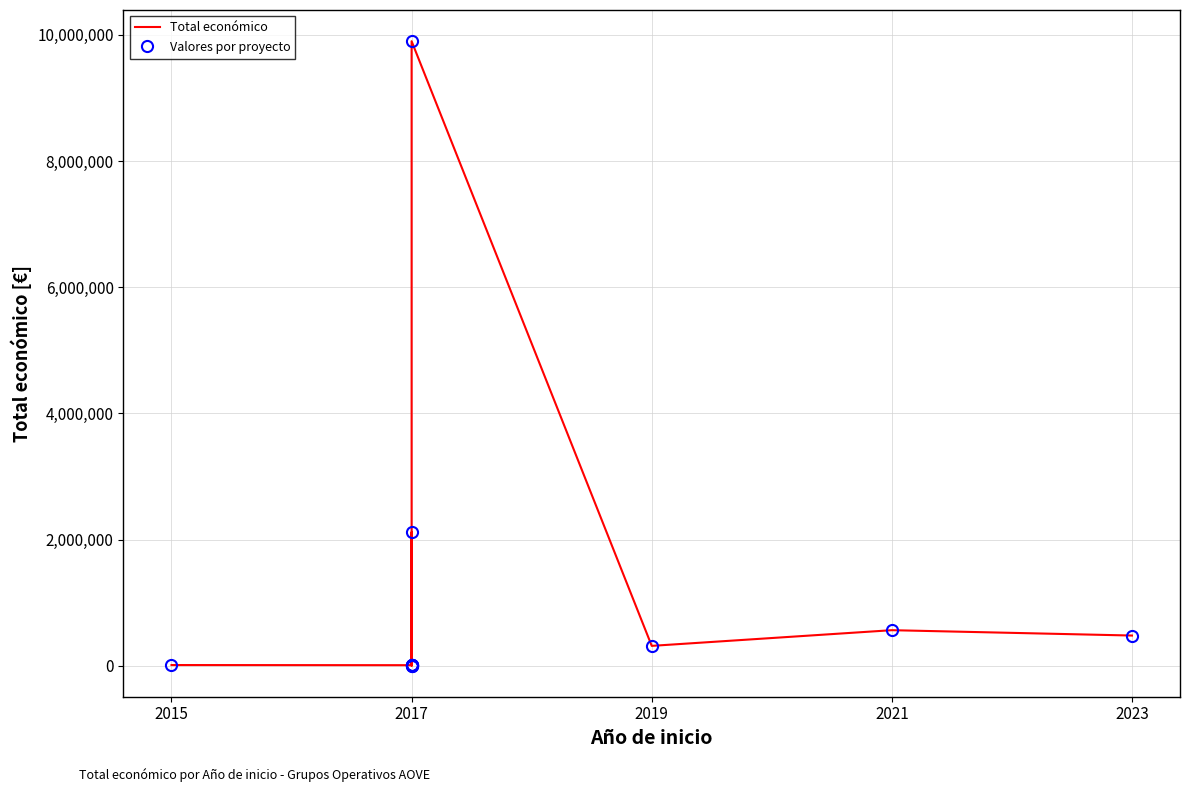

Which series has the largest total across all categories?

Total económico